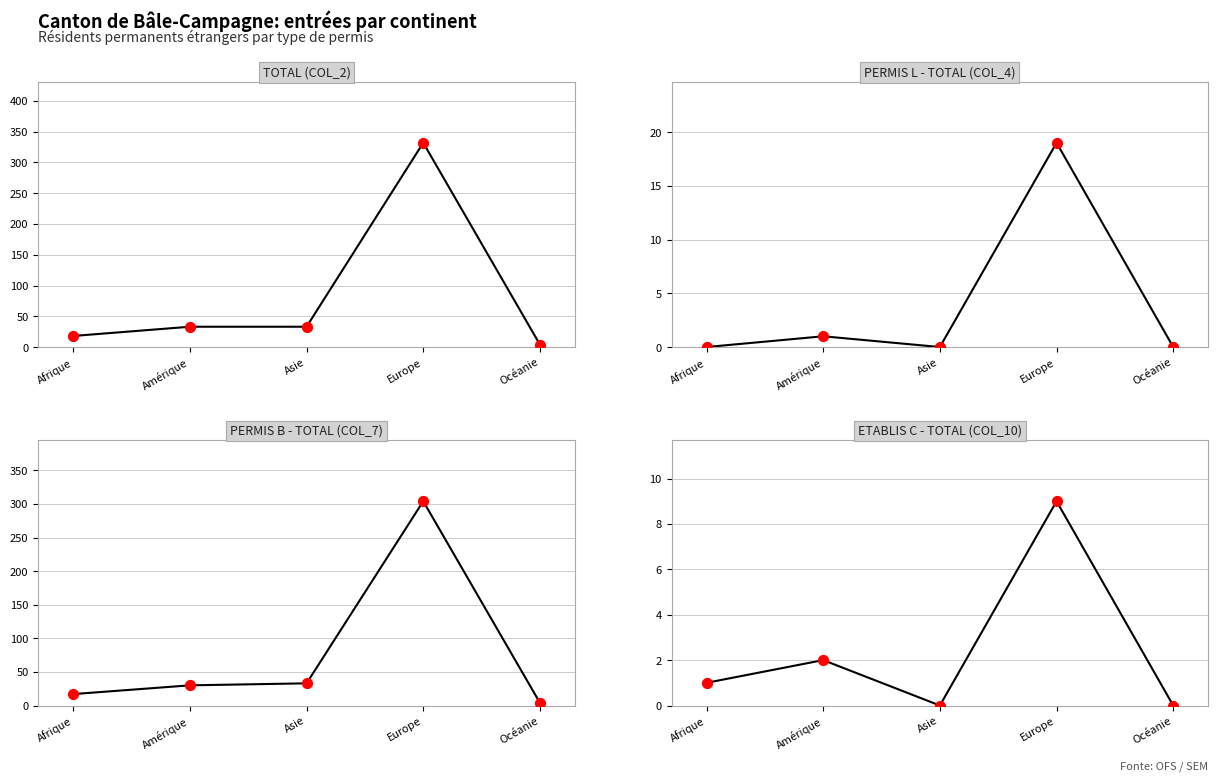

Is the value of Permis L - Total (col_4) at Asie greater than the value of Etablis C - Total (col_10) at Océanie?

No